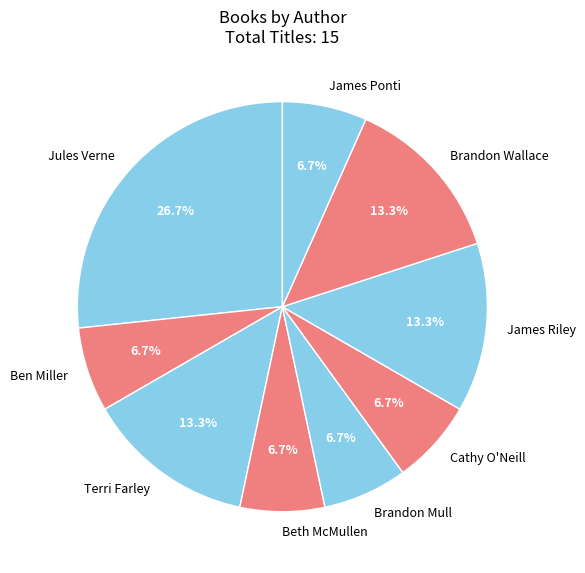

To the nearest percent, what percentage of the pie is Beth McMullen?

7%